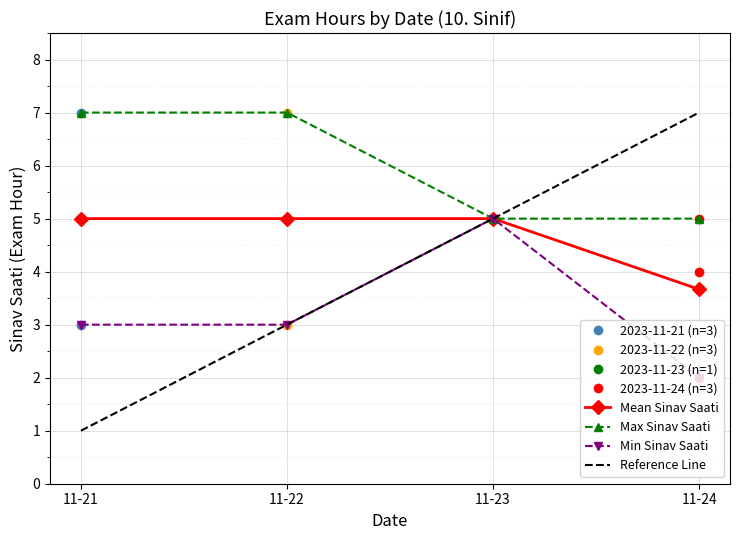

Does the chart display data point markers on the line(s)?

Yes